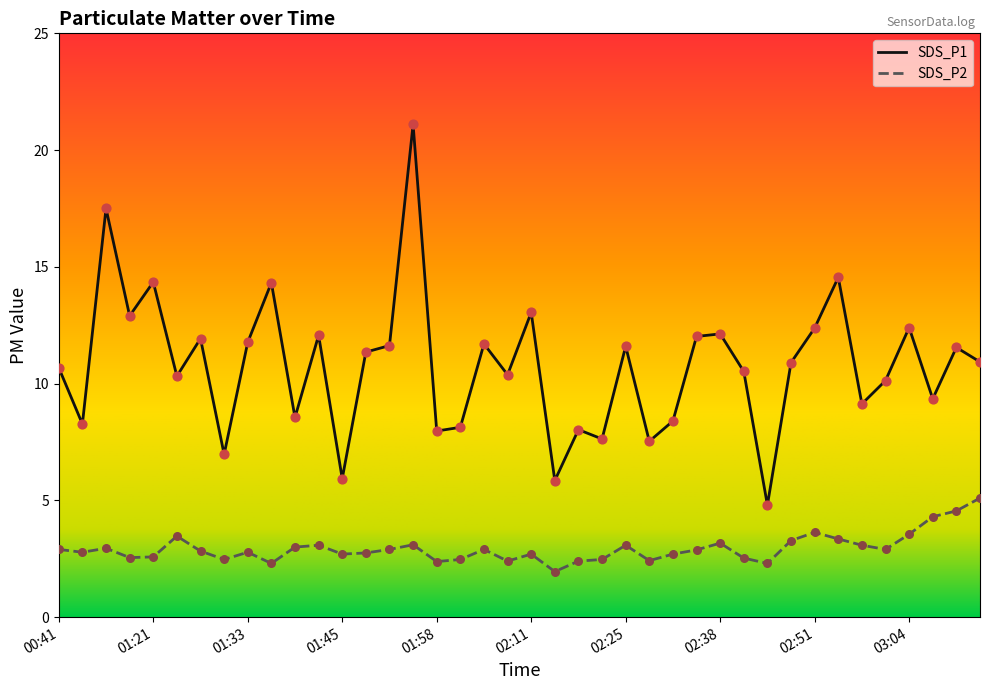

What are all the series names shown in the legend?

SDS_P1, SDS_P2